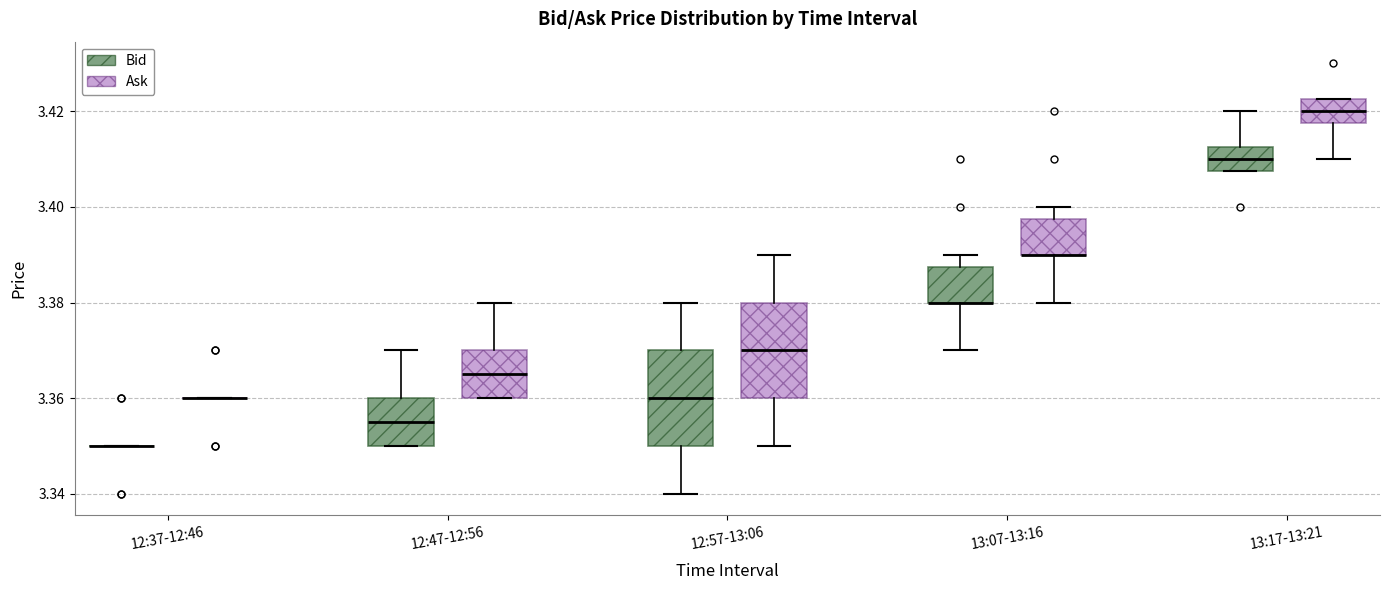

Reading left to right, read every box against the y-axis: the position of its median line, the range the box covers, and the ends of its whiskers. The values are not printed on the chart, so give them approximately, as read against the axis.

12:37-12:46 (Bid): box collapsed to a line at 3.350, whiskers 3.350 to 3.350
12:37-12:46 (Ask): box collapsed to a line at 3.360, whiskers 3.360 to 3.360
12:47-12:56 (Bid): median 3.356, box 3.350 to 3.360, whiskers 3.350 to 3.370
12:47-12:56 (Ask): median 3.366, box 3.360 to 3.370, whiskers 3.360 to 3.380
12:57-13:06 (Bid): median 3.360, box 3.350 to 3.370, whiskers 3.340 to 3.380
12:57-13:06 (Ask): median 3.370, box 3.360 to 3.380, whiskers 3.350 to 3.390
13:07-13:16 (Bid): median 3.380 (drawn on the box's lower edge), box 3.380 to 3.388, whiskers 3.370 to 3.390
13:07-13:16 (Ask): median 3.390 (drawn on the box's lower edge), box 3.390 to 3.398, whiskers 3.380 to 3.400
13:17-13:21 (Bid): median 3.410, box 3.408 to 3.412, whiskers 3.408 to 3.420
13:17-13:21 (Ask): median 3.420, box 3.418 to 3.422, whiskers 3.410 to 3.422